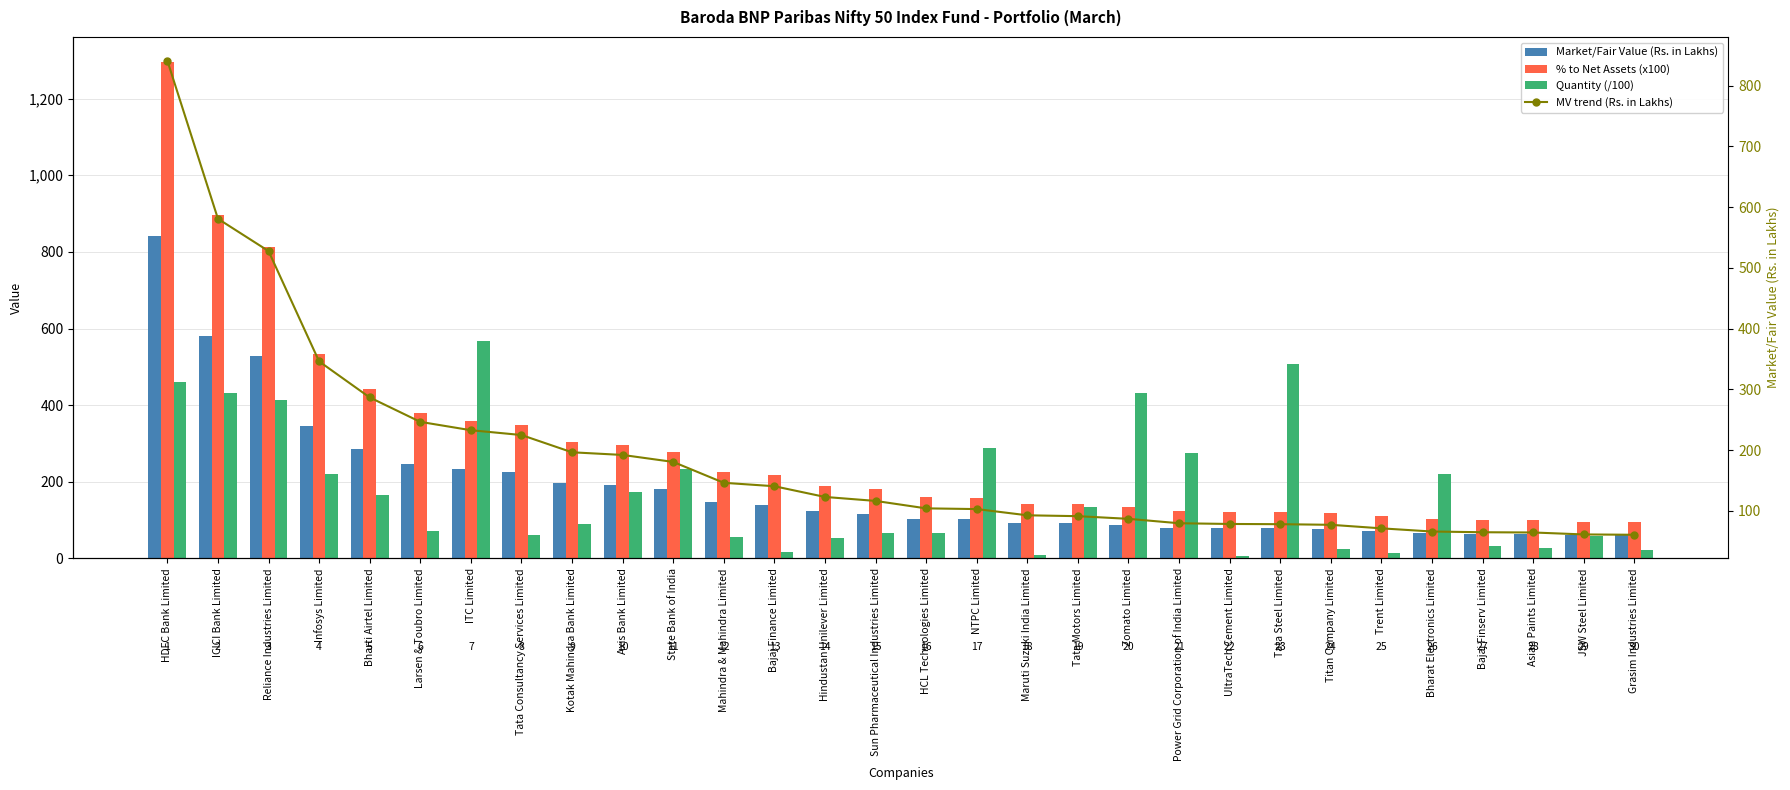

Which category has the lowest value in the Market/Fair Value (Rs. in Lakhs) series?

Grasim Industries Limited